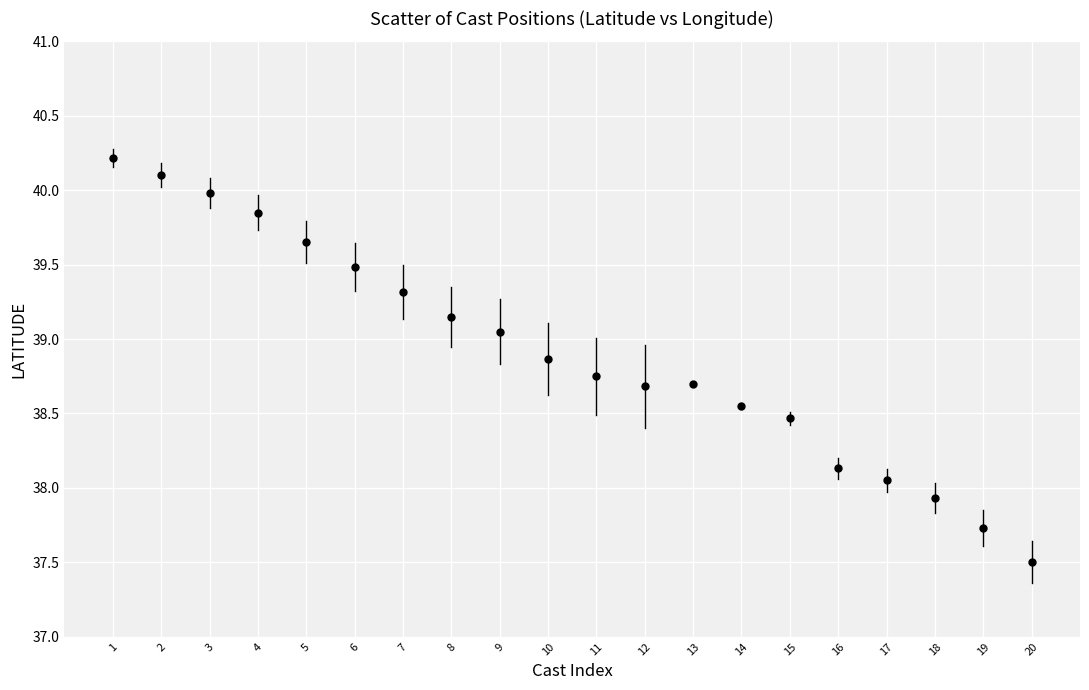

What is the range of Y values (max minus min)?

2.7